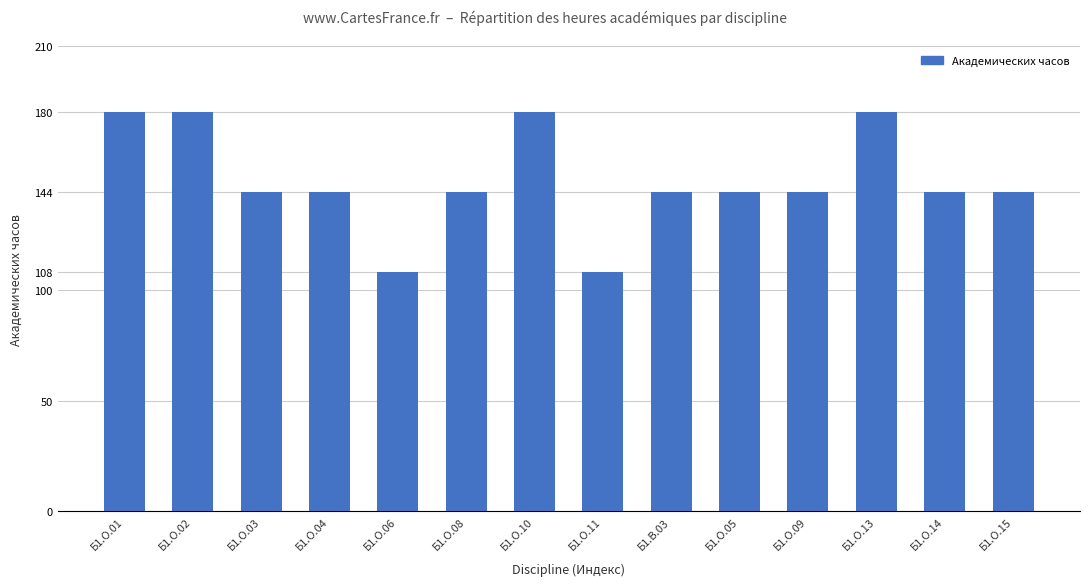

What is the label of the 13th bar from the right?

Б1.О.02